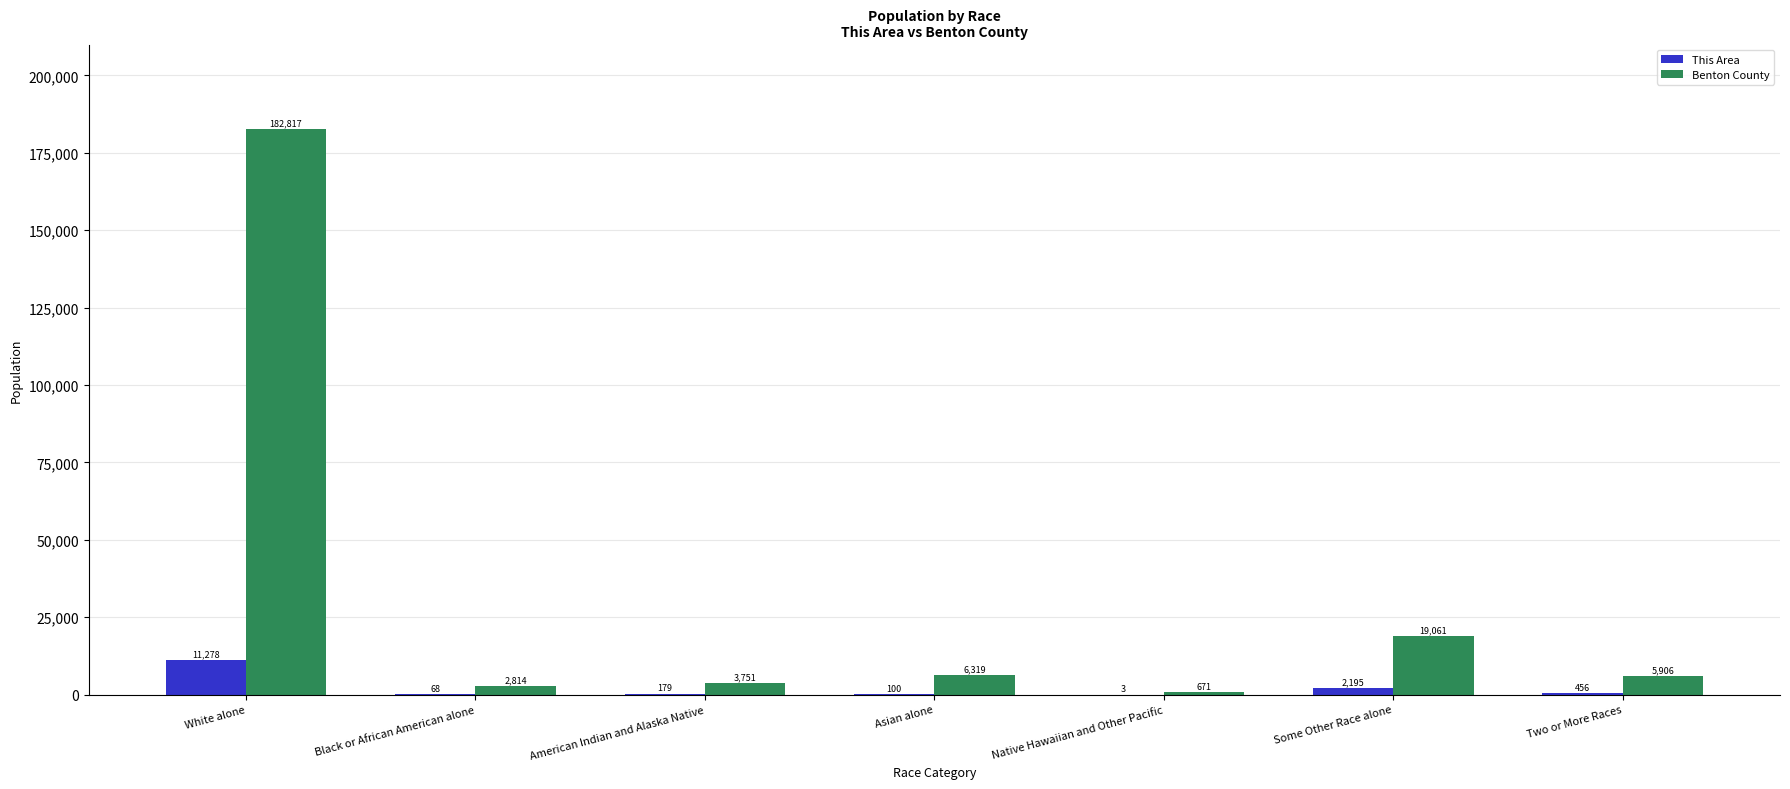

How many groups of bars are there?

7